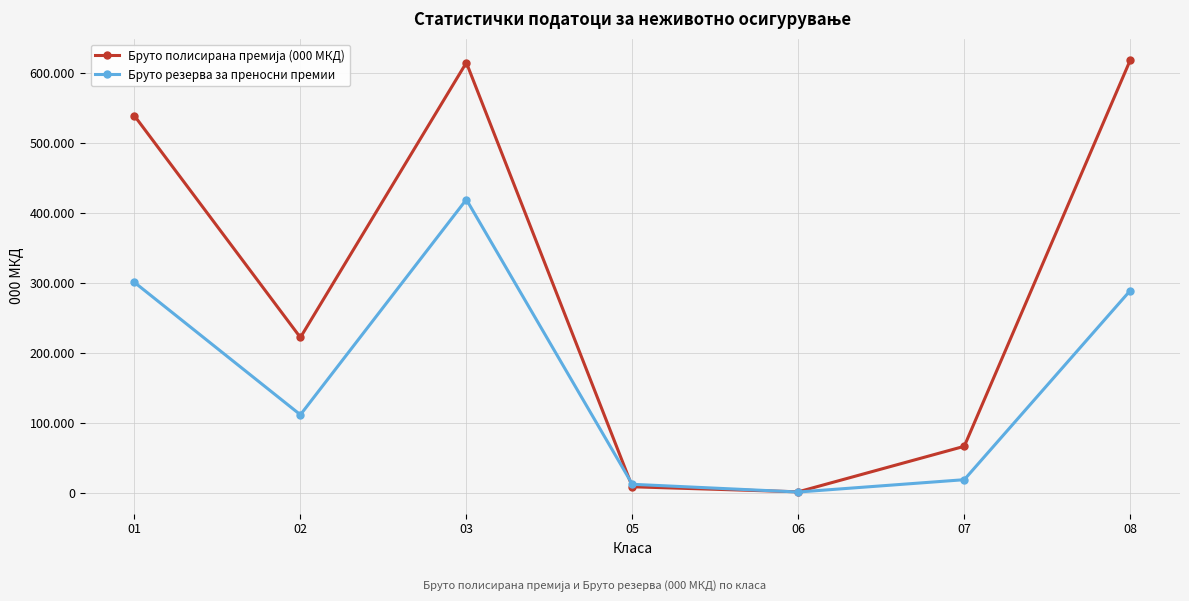

What is the difference between the Бруто полисирана премија (000 МКД) values at 02 and 03?

393037